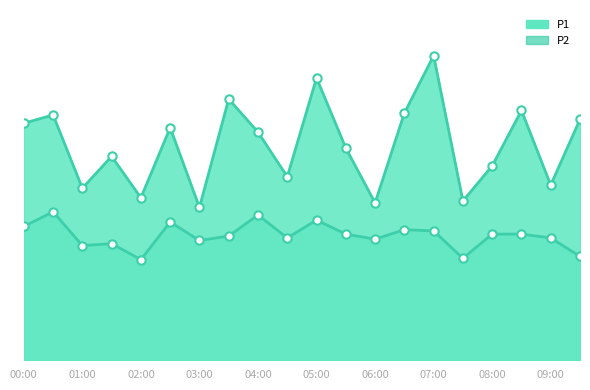

At 02:30, list the series in order from smallest to largest.

P2, P1